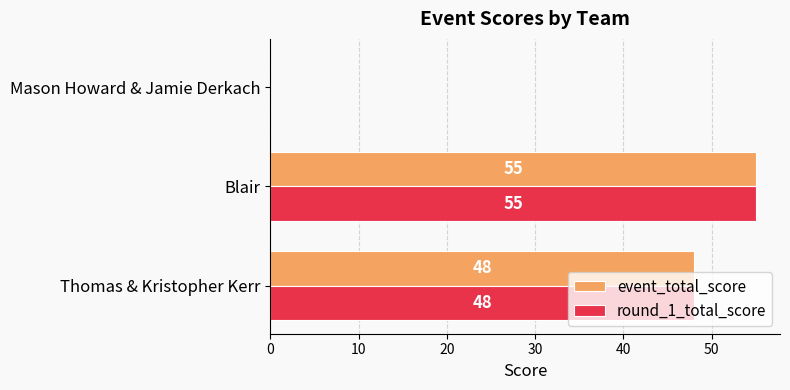

What is the total value across all series at Thomas & Kristopher Kerr?

96